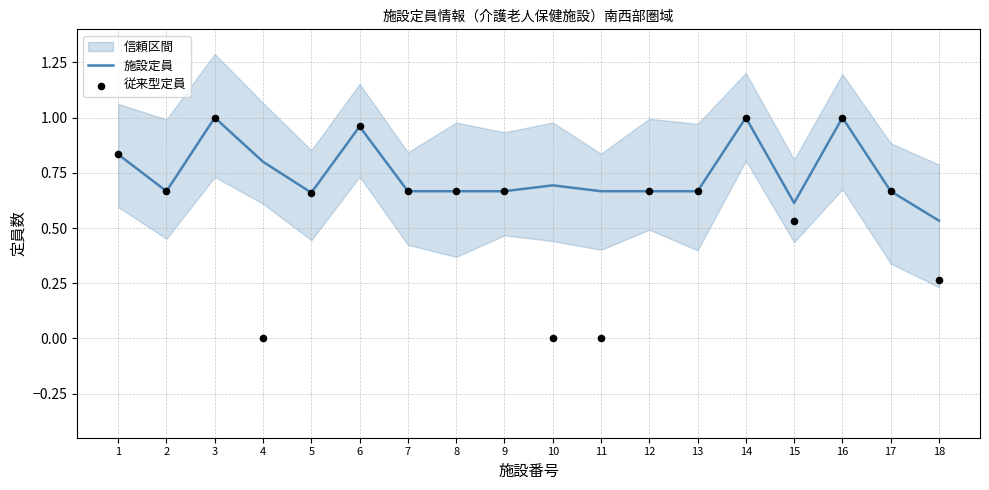

Is the value of 施設定員 at 12 greater than the value of 従来型定員 at 1?

No